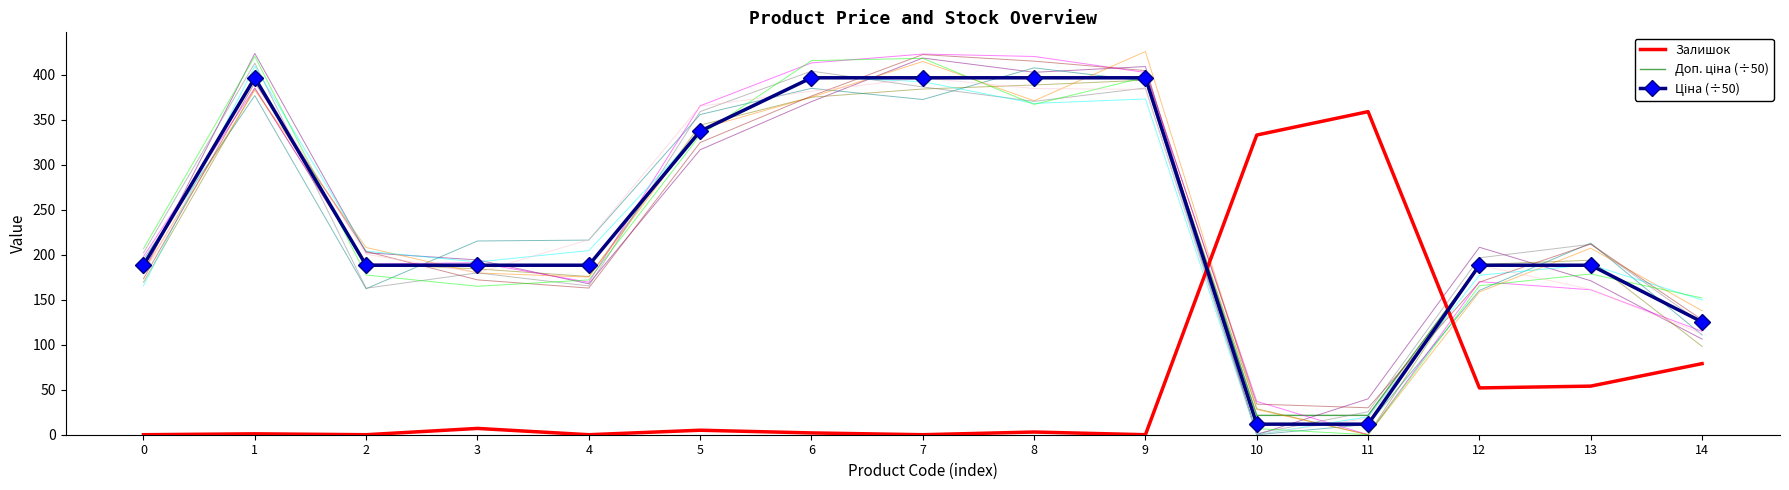

Does the chart have visible grid lines?

No